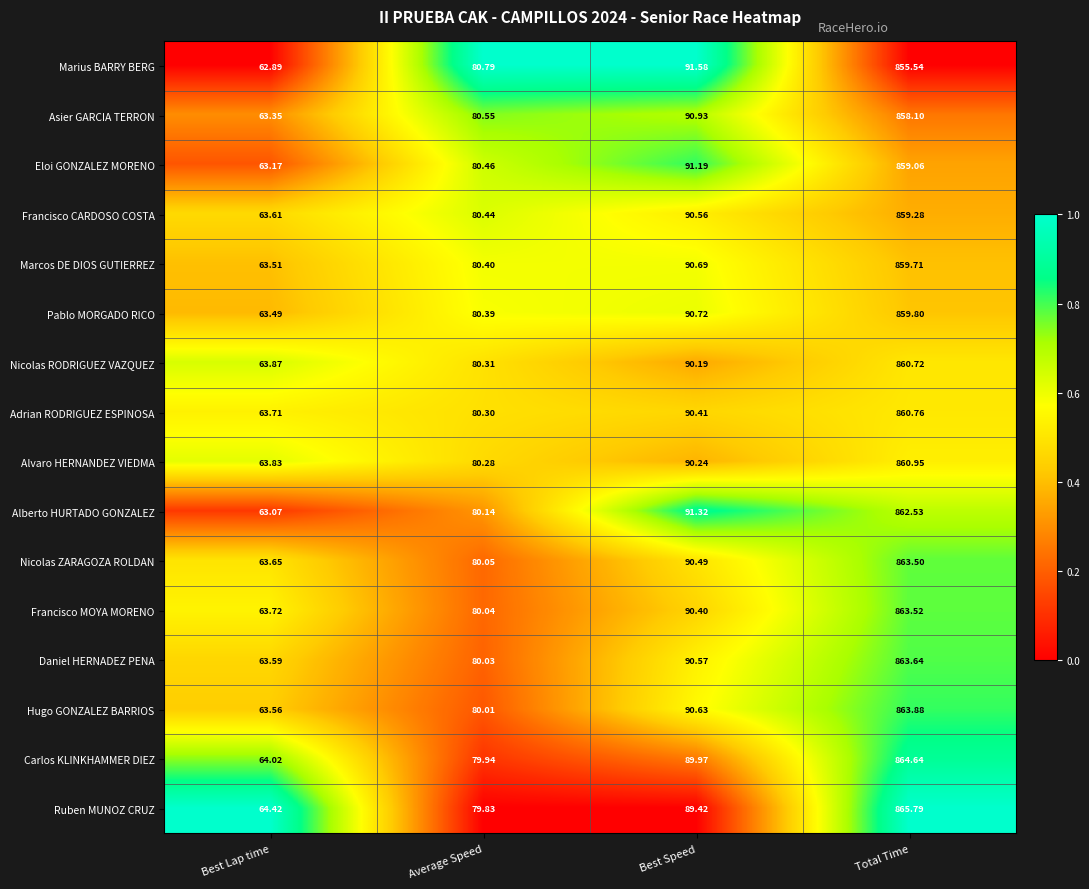

Which series has the largest range (max minus min)?

Ruben MUNOZ CRUZ